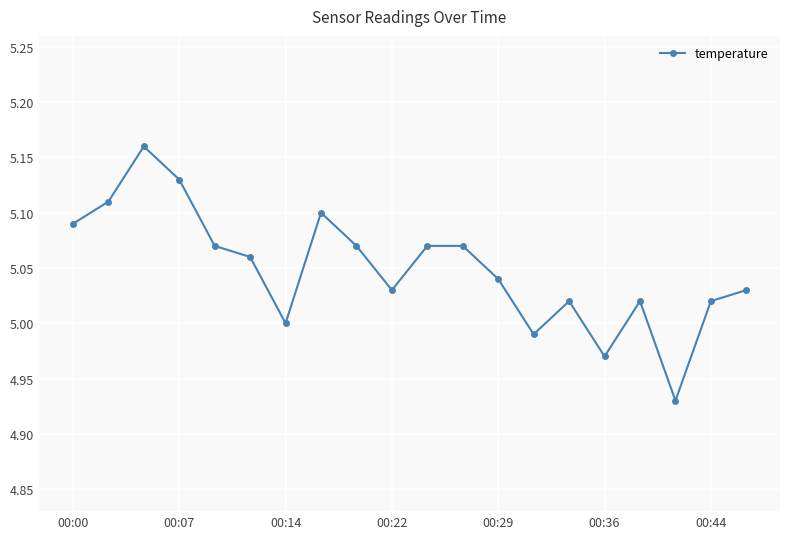

What is the sum of all values?

101.0